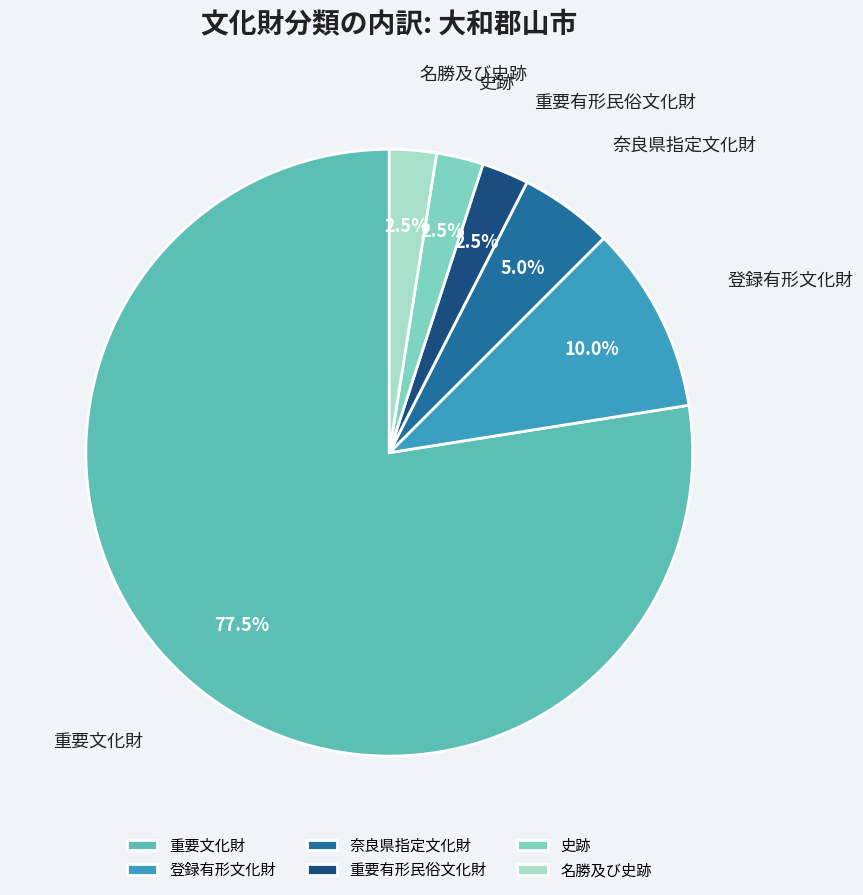

Which category has the biggest portion of the pie?

重要文化財